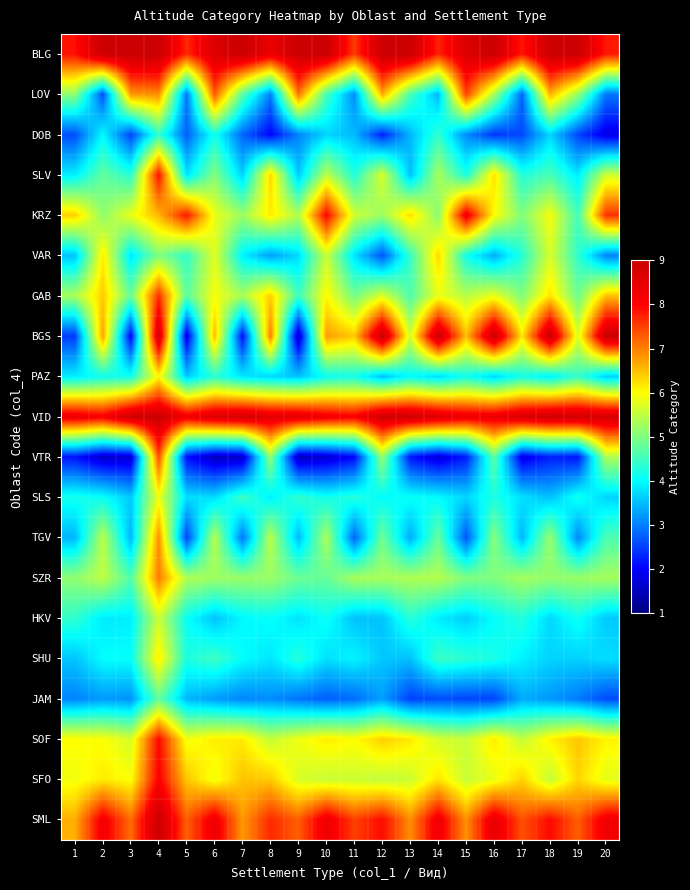

Which series has the widest spread of values?

BGS